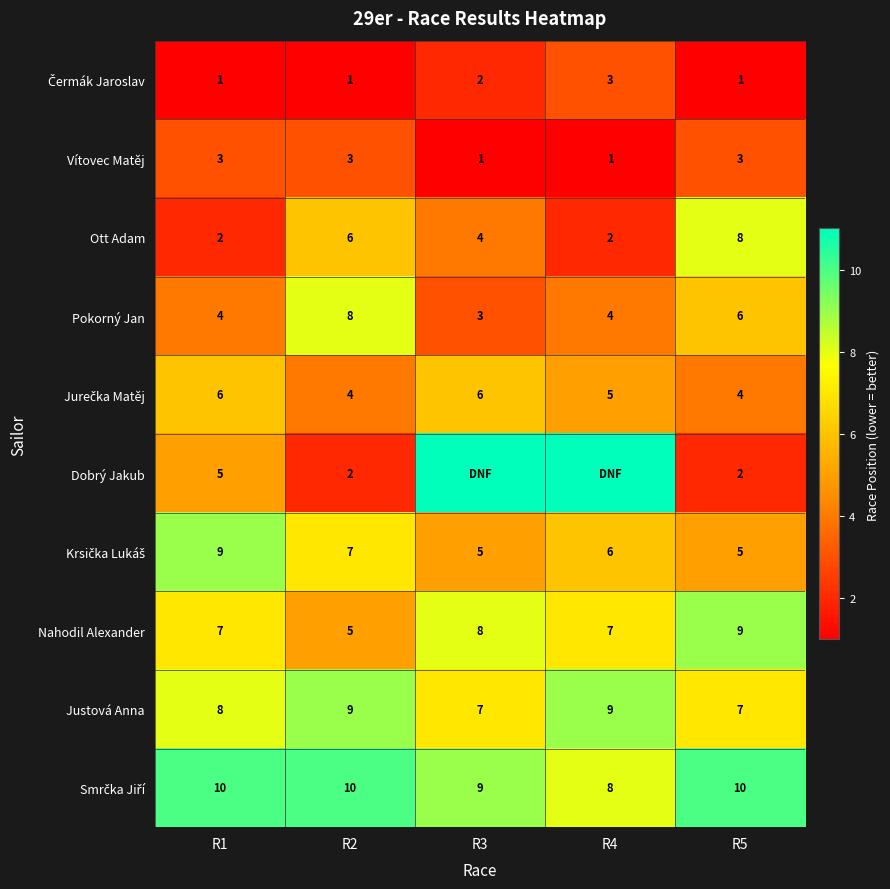

At how many categories does at least one series exceed 10?

2